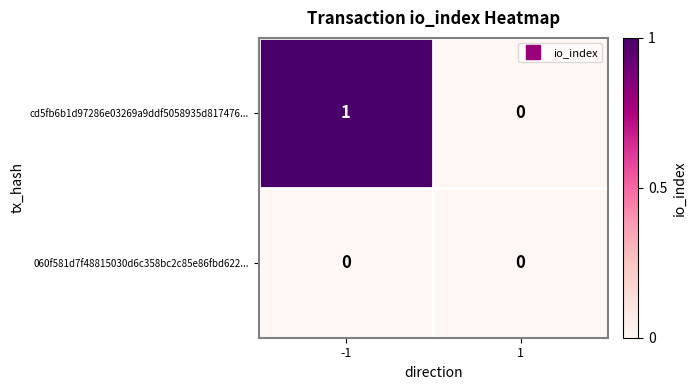

The cd5fb6b1d97286e03269a9ddf5058935d817476... series shows -1 at 1. True or false?

False